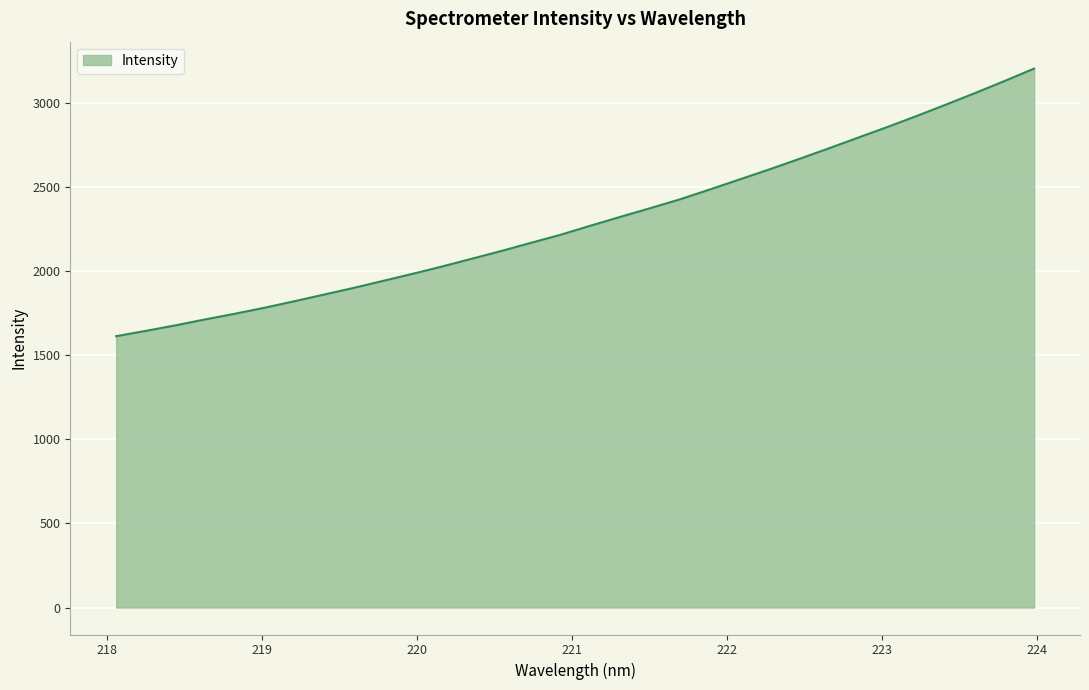

What is the difference between the maximum and minimum values?

1590.0